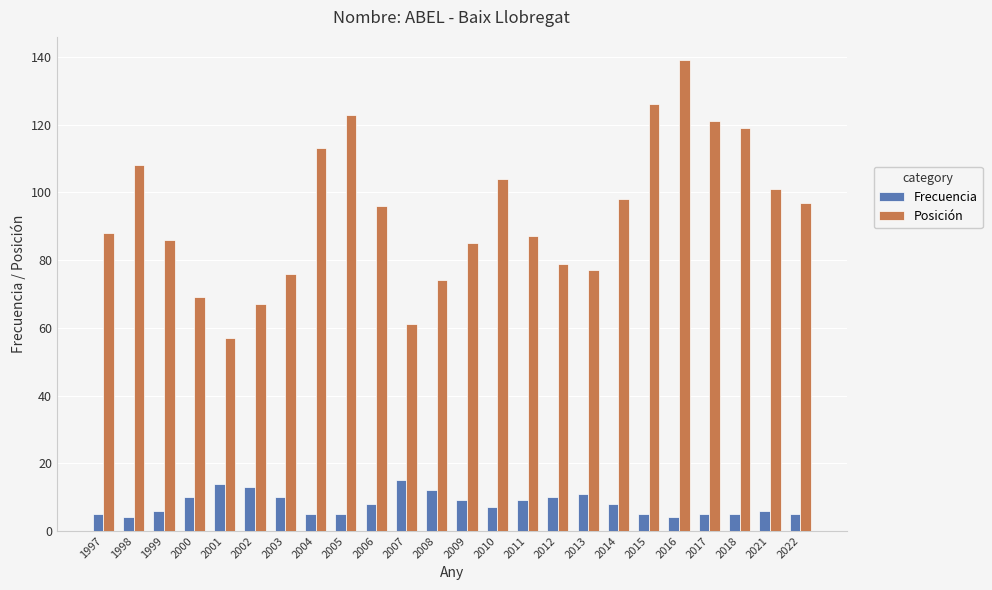

Which series has the largest total across all categories?

Posición